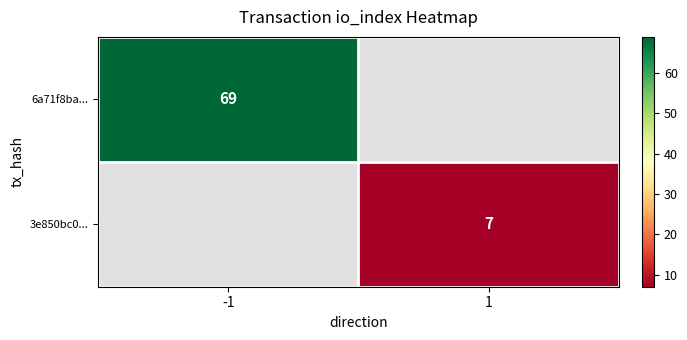

The 6a71f8ba... series shows 23 at -1. True or false?

False